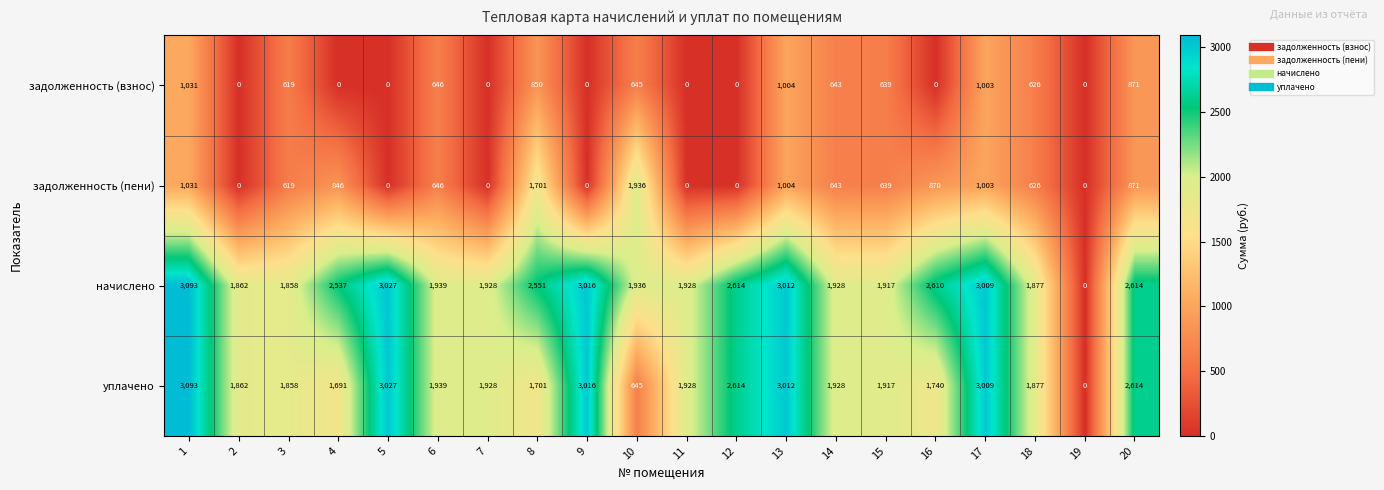

What is the difference between the highest and lowest values at 11?

1928